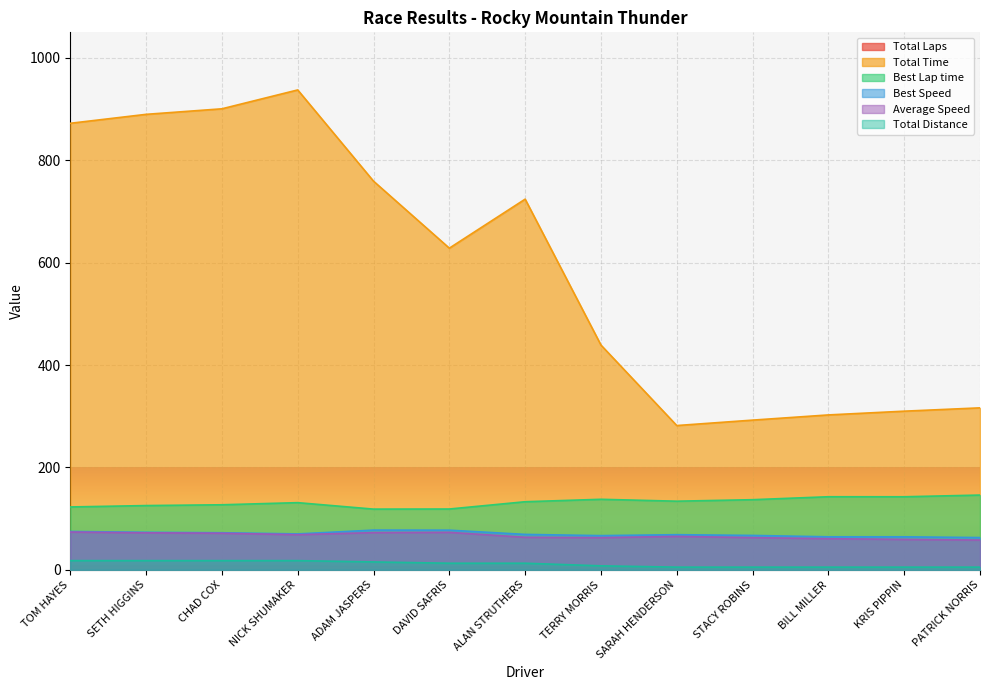

Reading left to right, what are all the values shown in this chart?

Total Laps: TOM HAYES=7.0	SETH HIGGINS=7.0	CHAD COX=7.0	NICK SHUMAKER=7.0	ADAM JASPERS=6.0	DAVID SAFRIS=5.0	ALAN STRUTHERS=5.0	TERRY MORRIS=3.0	SARAH HENDERSON=2.0	STACY ROBINS=2.0	BILL MILLER=2.0	KRIS PIPPIN=2.0	PATRICK NORRIS=2.0
Total Time: TOM HAYES=872.3	SETH HIGGINS=889.8	CHAD COX=900.6	NICK SHUMAKER=937.5	ADAM JASPERS=759.2	DAVID SAFRIS=628.3	ALAN STRUTHERS=724.1	TERRY MORRIS=439.0	SARAH HENDERSON=281.8	STACY ROBINS=292.4	BILL MILLER=302.5	KRIS PIPPIN=309.8	PATRICK NORRIS=316.3
Best Lap time: TOM HAYES=122.7	SETH HIGGINS=125.4	CHAD COX=127.0	NICK SHUMAKER=131.1	ADAM JASPERS=118.5	DAVID SAFRIS=118.7	ALAN STRUTHERS=132.9	TERRY MORRIS=137.7	SARAH HENDERSON=134.0	STACY ROBINS=136.9	BILL MILLER=142.7	KRIS PIPPIN=142.6	PATRICK NORRIS=145.9
Best Speed: TOM HAYES=74.8	SETH HIGGINS=73.2	CHAD COX=72.3	NICK SHUMAKER=70.0	ADAM JASPERS=77.5	DAVID SAFRIS=77.3	ALAN STRUTHERS=69.1	TERRY MORRIS=66.7	SARAH HENDERSON=68.5	STACY ROBINS=67.1	BILL MILLER=64.4	KRIS PIPPIN=64.4	PATRICK NORRIS=62.9
Average Speed: TOM HAYES=73.7	SETH HIGGINS=72.2	CHAD COX=71.4	NICK SHUMAKER=68.5	ADAM JASPERS=72.5	DAVID SAFRIS=73.1	ALAN STRUTHERS=63.4	TERRY MORRIS=62.7	SARAH HENDERSON=65.2	STACY ROBINS=62.8	BILL MILLER=60.7	KRIS PIPPIN=59.3	PATRICK NORRIS=58.0
Total Distance: TOM HAYES=17.9	SETH HIGGINS=17.9	CHAD COX=17.9	NICK SHUMAKER=17.9	ADAM JASPERS=15.3	DAVID SAFRIS=12.8	ALAN STRUTHERS=12.8	TERRY MORRIS=7.7	SARAH HENDERSON=5.1	STACY ROBINS=5.1	BILL MILLER=5.1	KRIS PIPPIN=5.1	PATRICK NORRIS=5.1